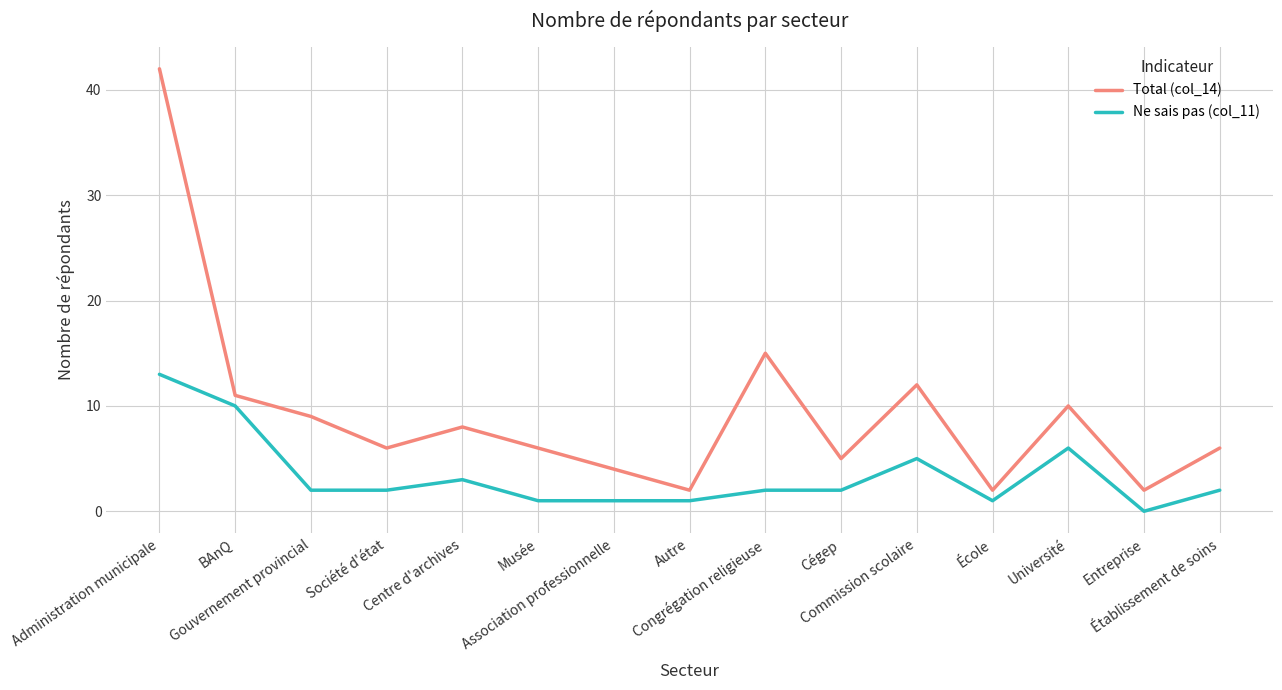

The Total (col_14) series shows 4 at École. True or false?

False